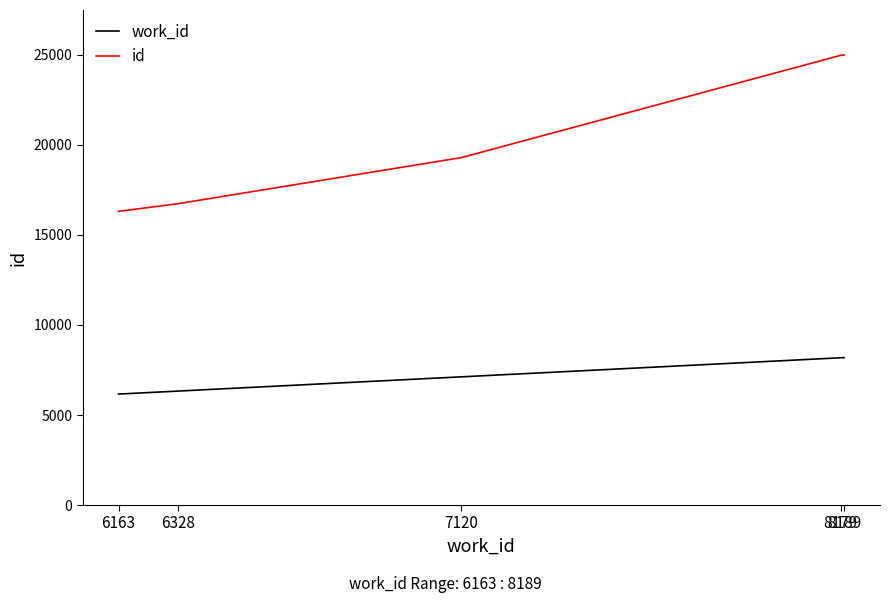

The value of work_id at 6163 is 6163. True or false?

True